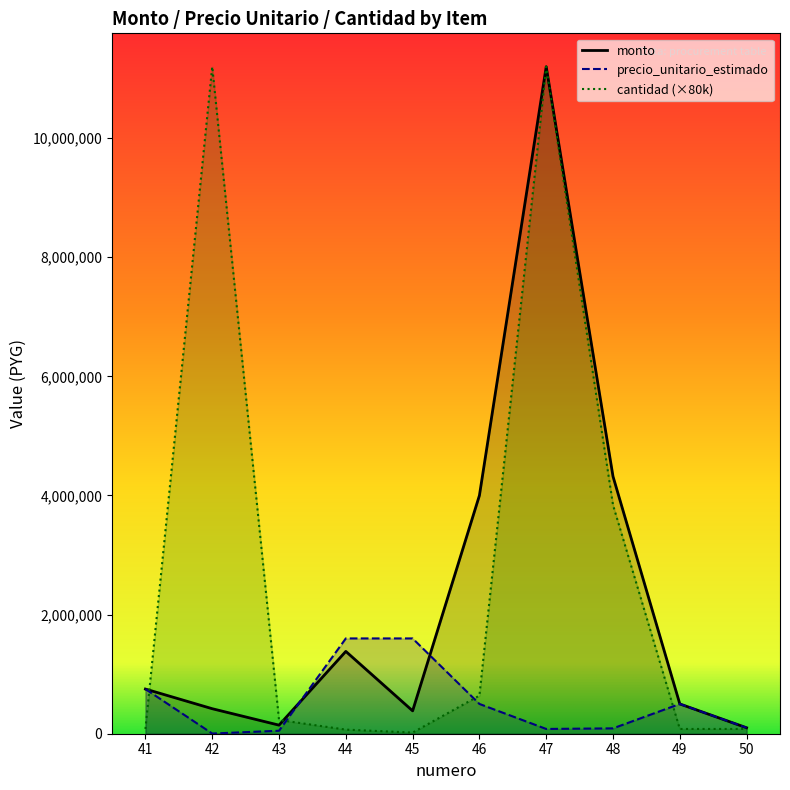

List the series in order of their peak value, highest first.

monto, cantidad, precio_unitario_estimado